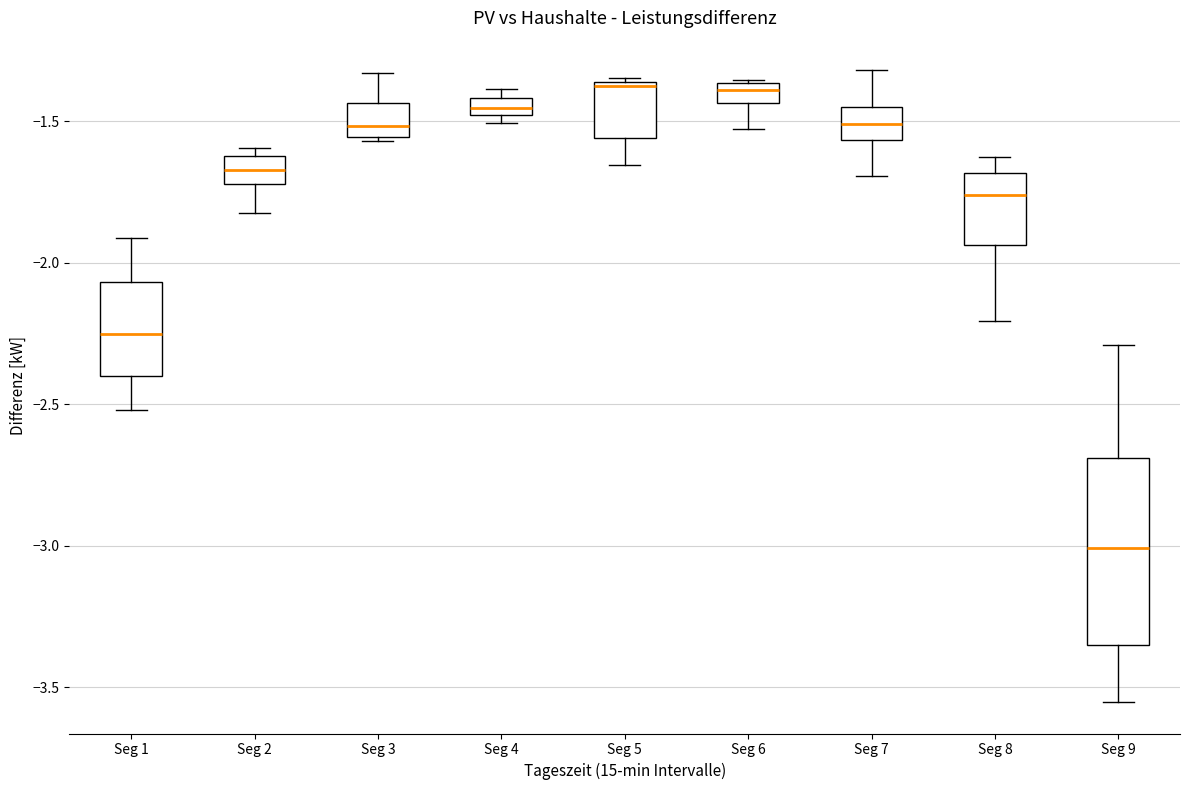

Where is the lower edge of the box for Seg 4 on the y-axis? The values are not printed on the chart, so give them approximately, as read against the axis.

-1.50